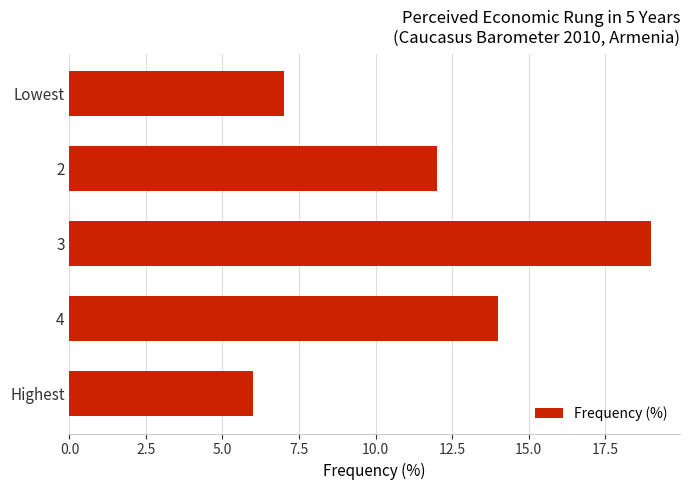

What is the sum of the values at Highest and 2?

18